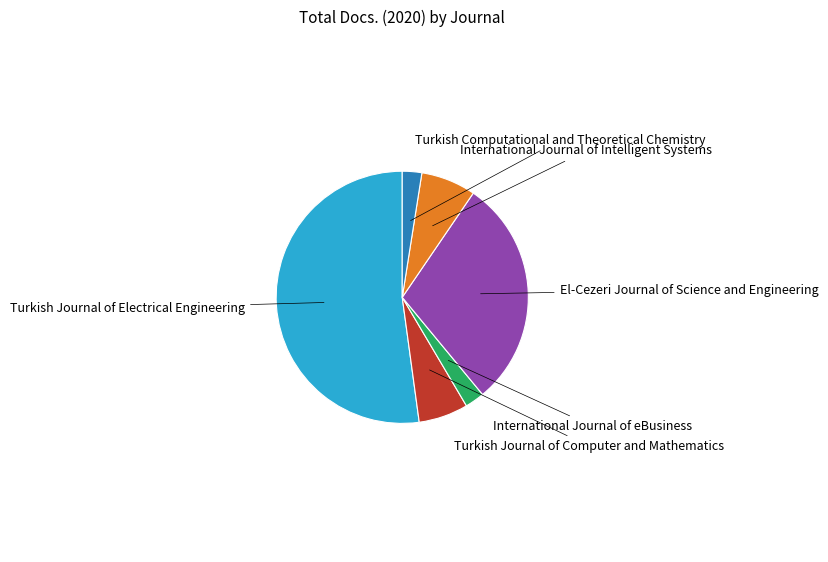

Between International Journal of eBusiness and El-Cezeri Journal of Science and Engineering, which is larger?

El-Cezeri Journal of Science and Engineering